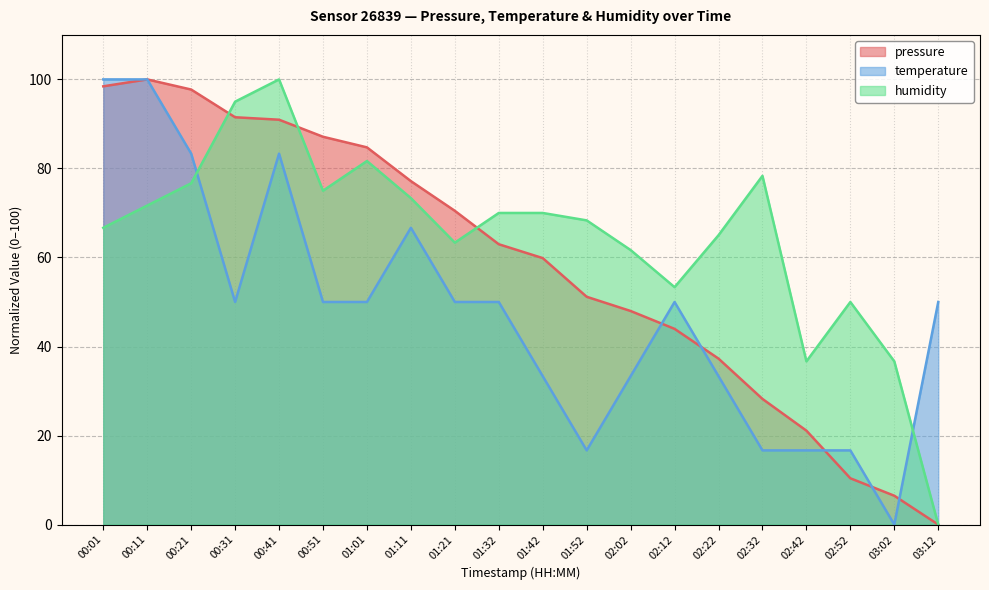

How many data points in humidity are less than 70?

10